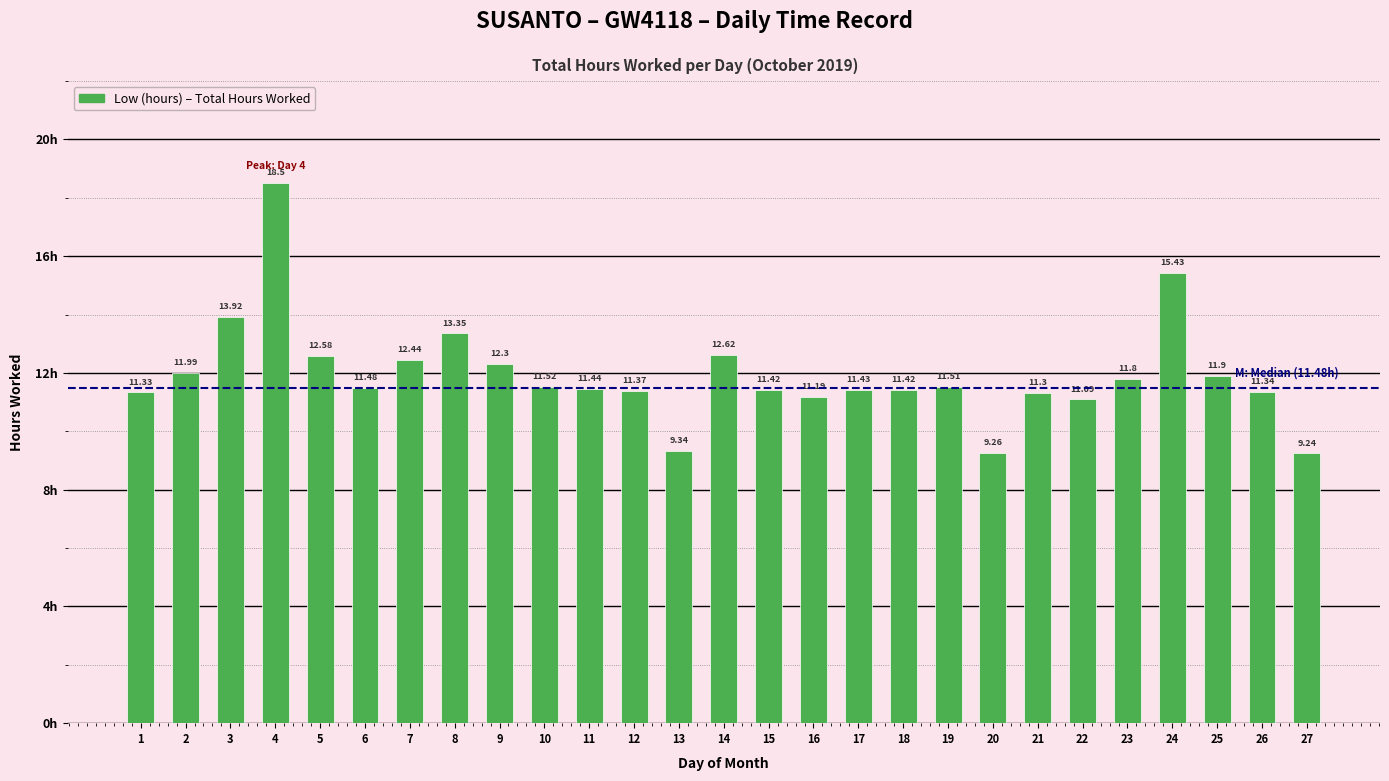

How many data points does each series have?

27